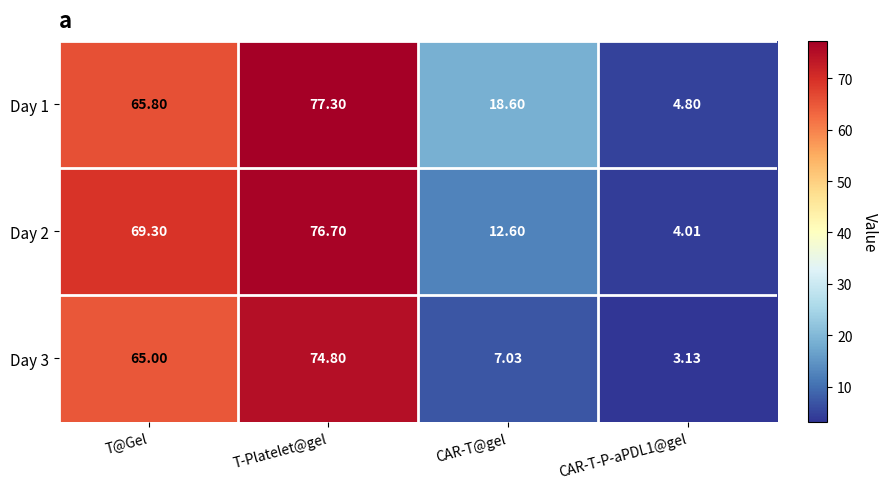

Which category has the highest value across all series?

T-Platelet@gel